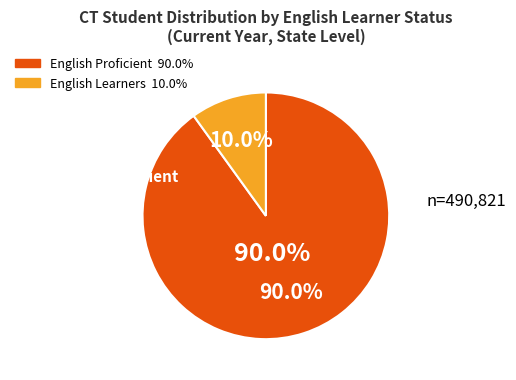

Count the number of slices in the pie.

2